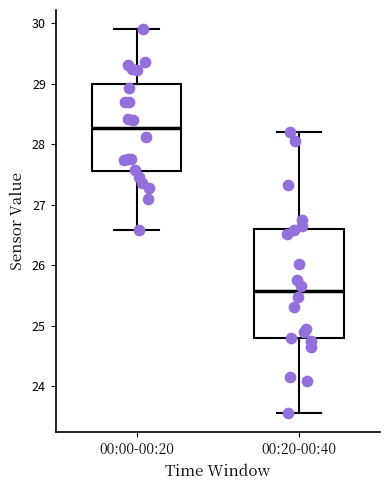

Which box has the highest median line?

00:00-00:20